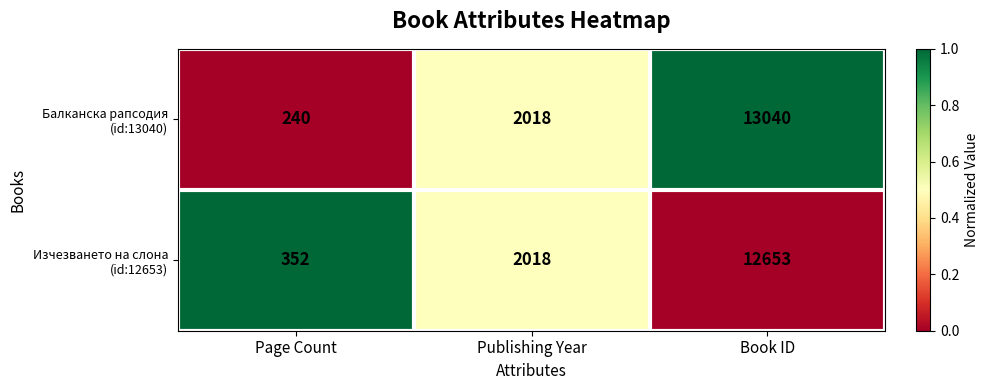

What is the total value across all series at Publishing Year?

4036